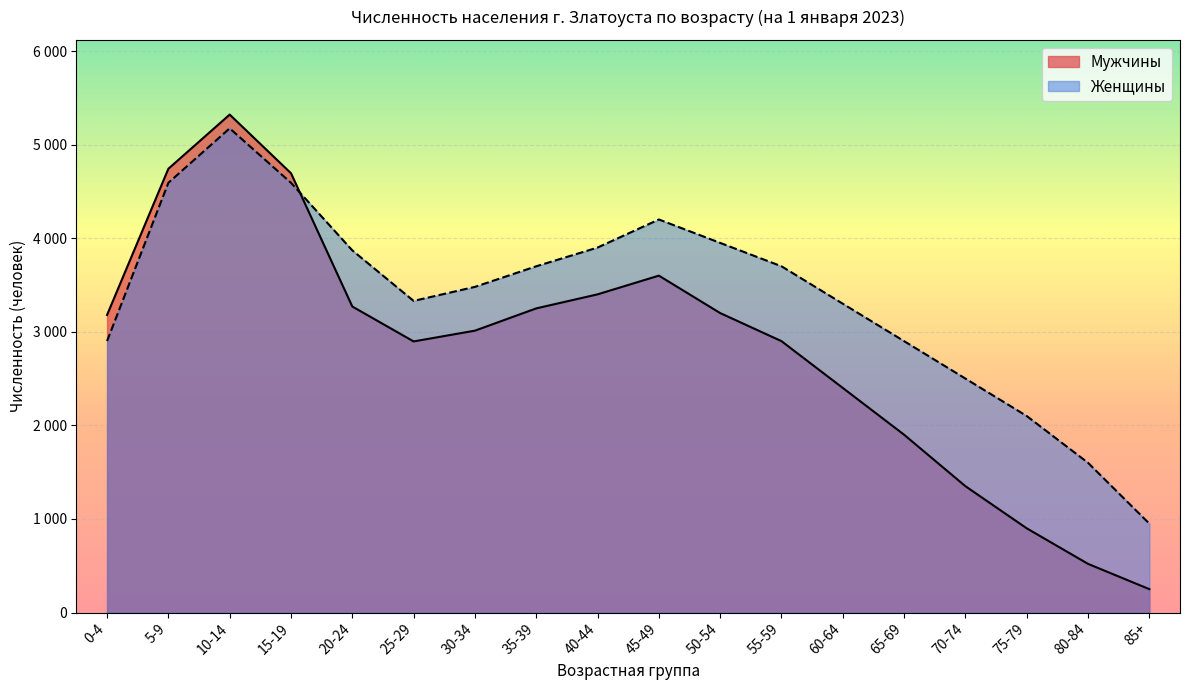

What are all the series names shown in the legend?

Мужчины, Женщины